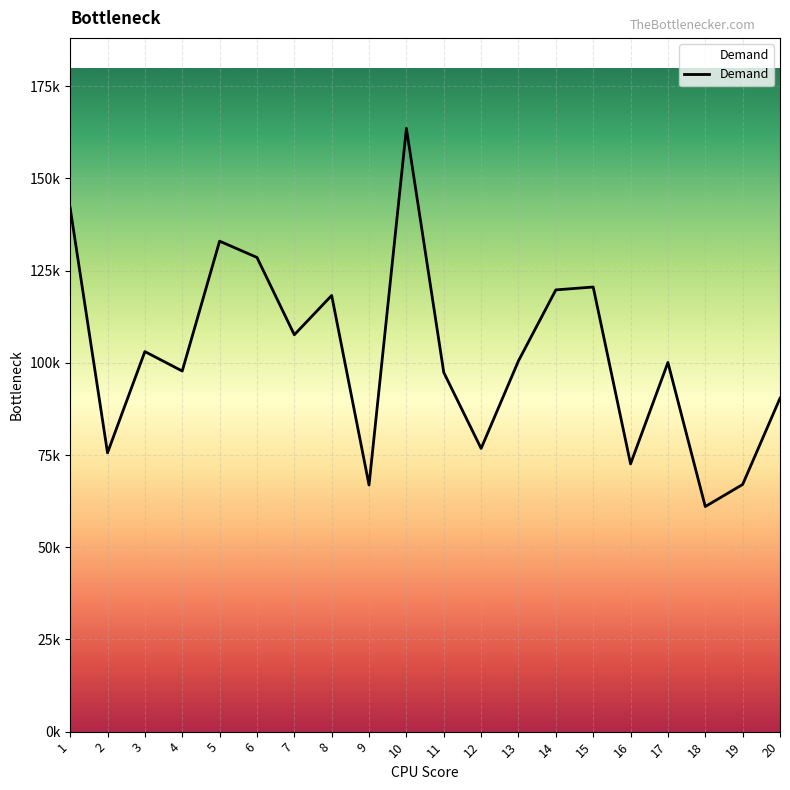

Does the chart have visible grid lines?

Yes